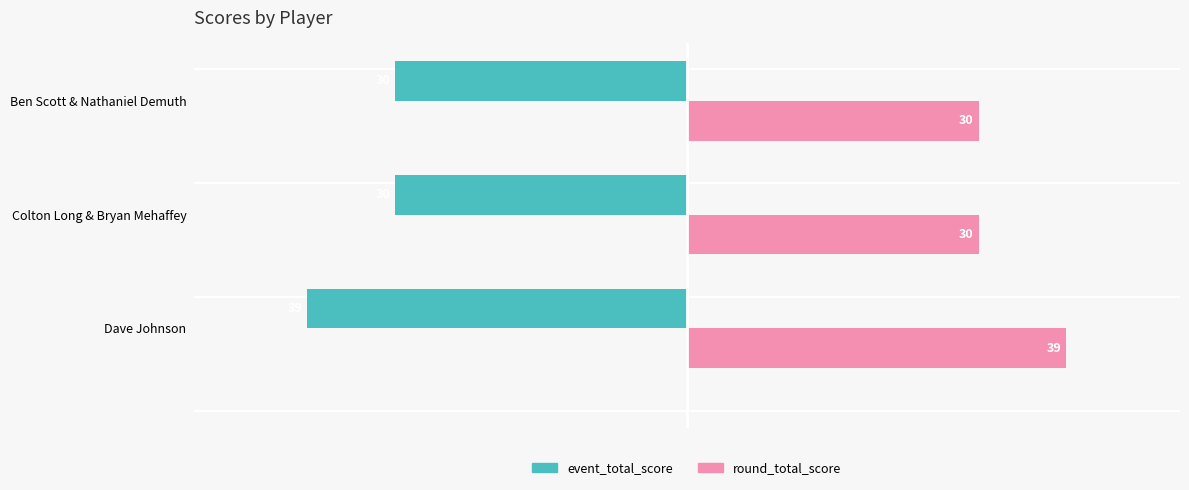

At Colton Long & Bryan Mehaffey, list the series in order from largest to smallest.

round_total_score, event_total_score